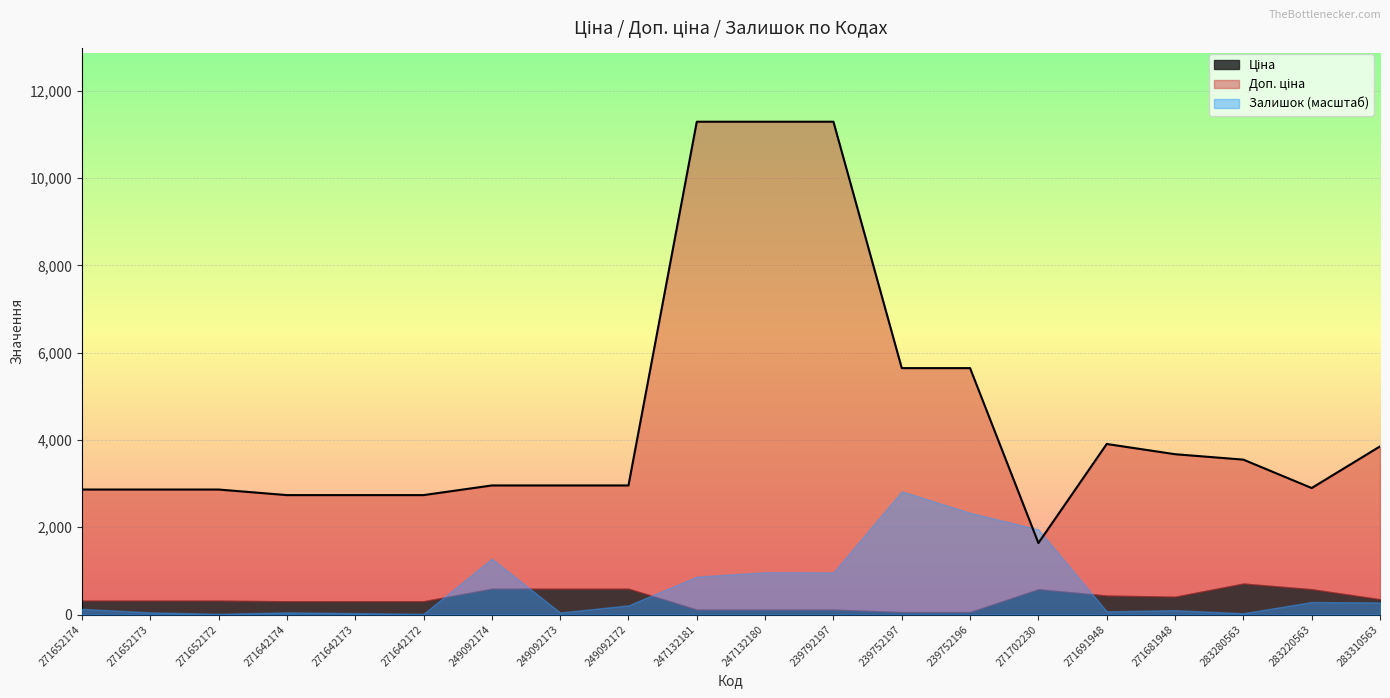

What are all the series names shown in the legend?

Ціна, Доп. ціна, Залишок